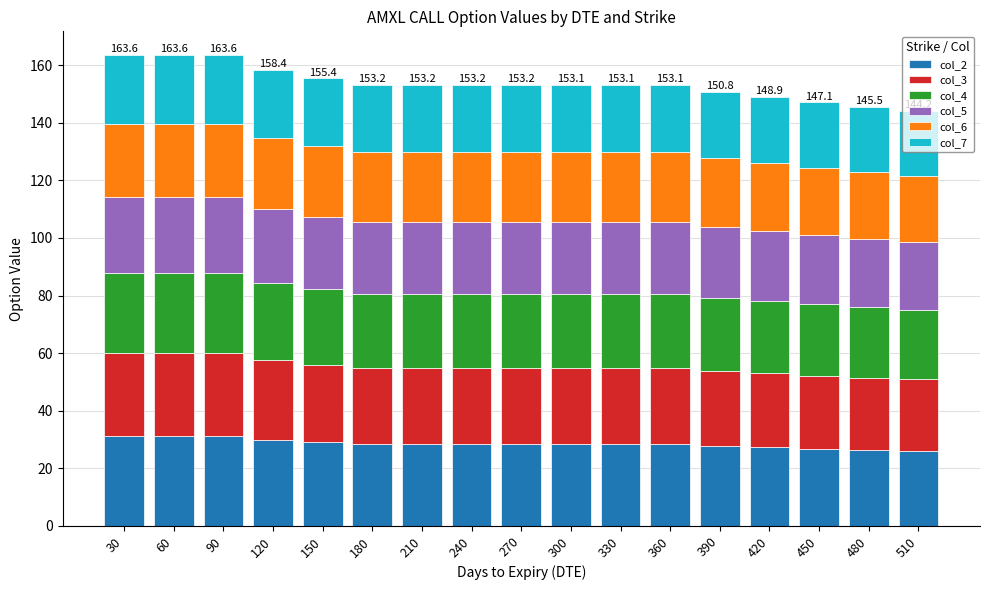

What is the difference between the maximum and minimum values in the col_2 series?

5.2